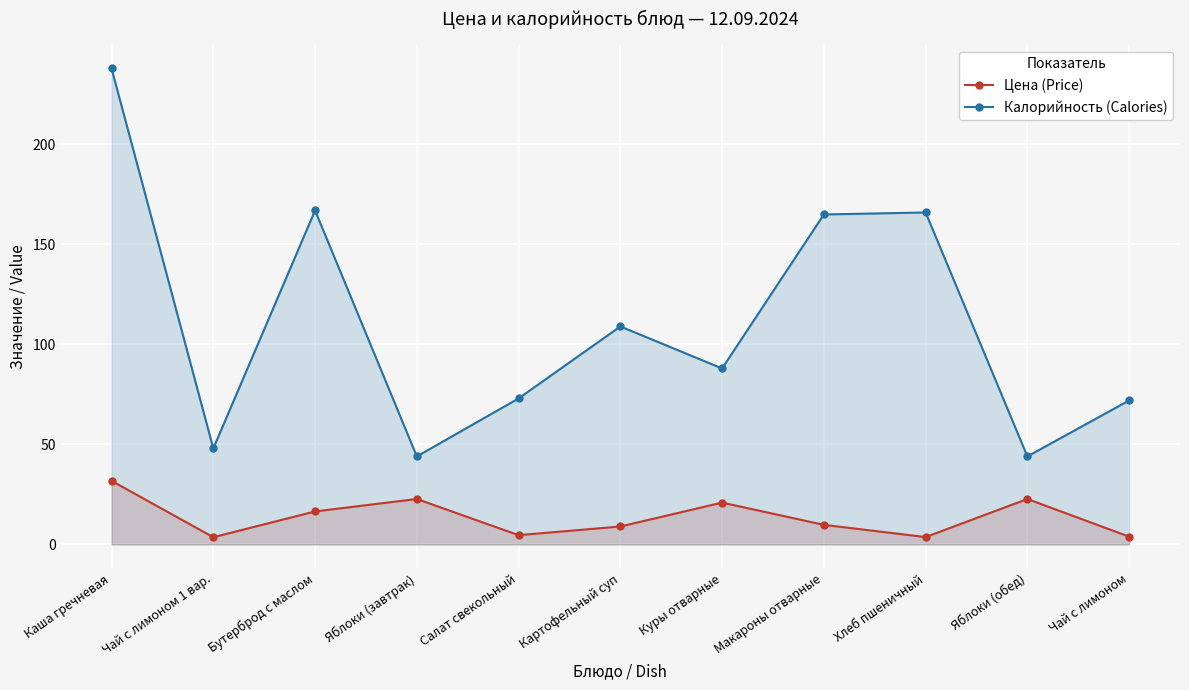

At which category is the sum across all series the highest?

Каша гречневая